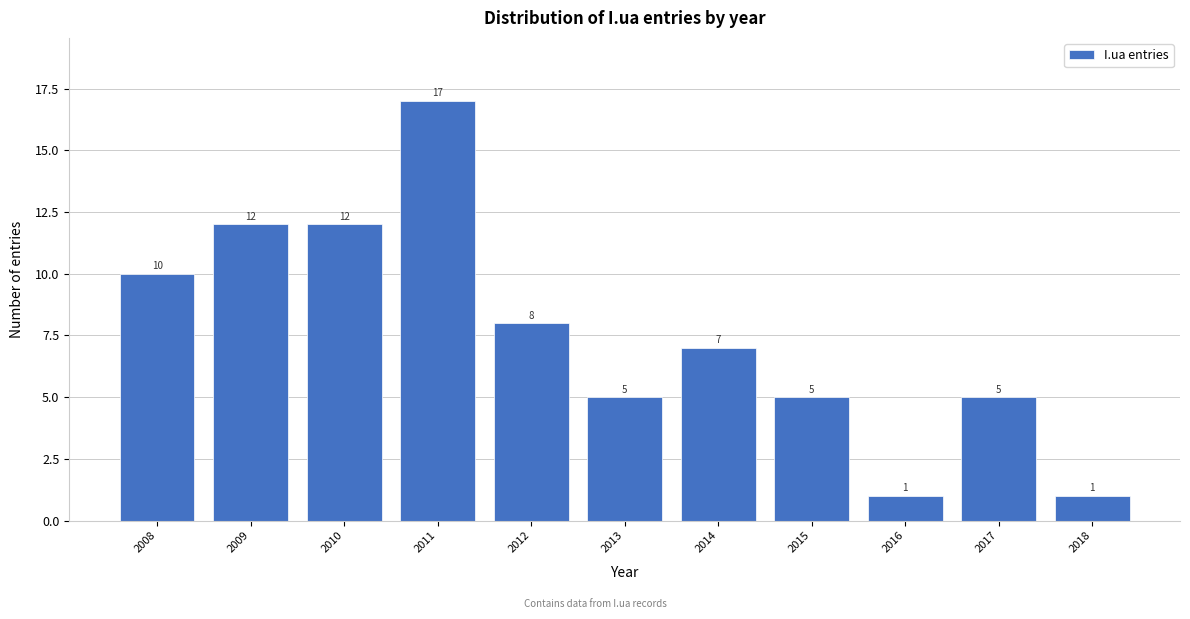

Reading right to left, what are all the values shown in this chart?

1	5	1	5	7	5	8	17	12	12	10